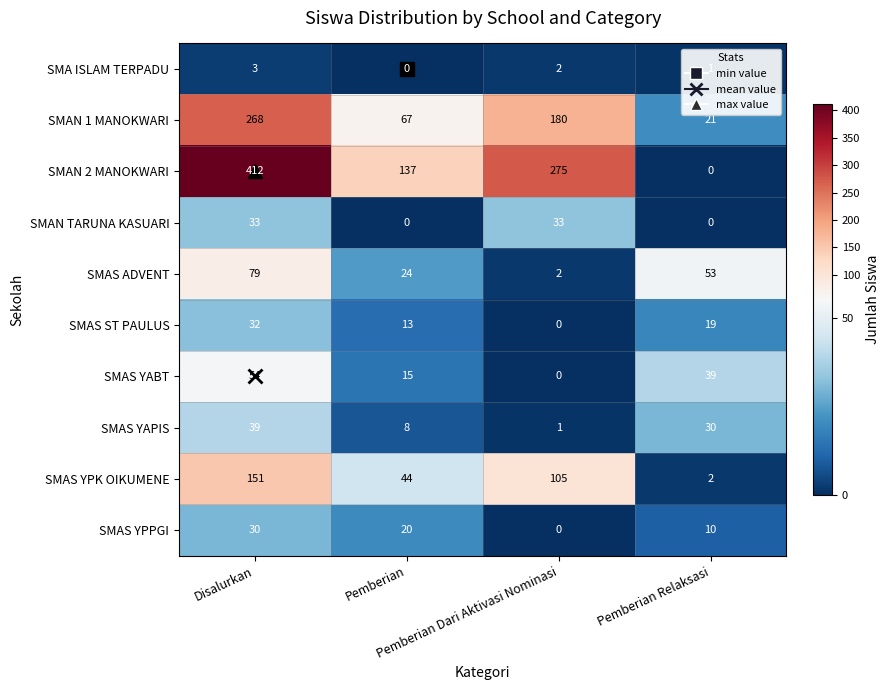

Count the SMAN 1 MANOKWARI values in the range 67 to 268.

3